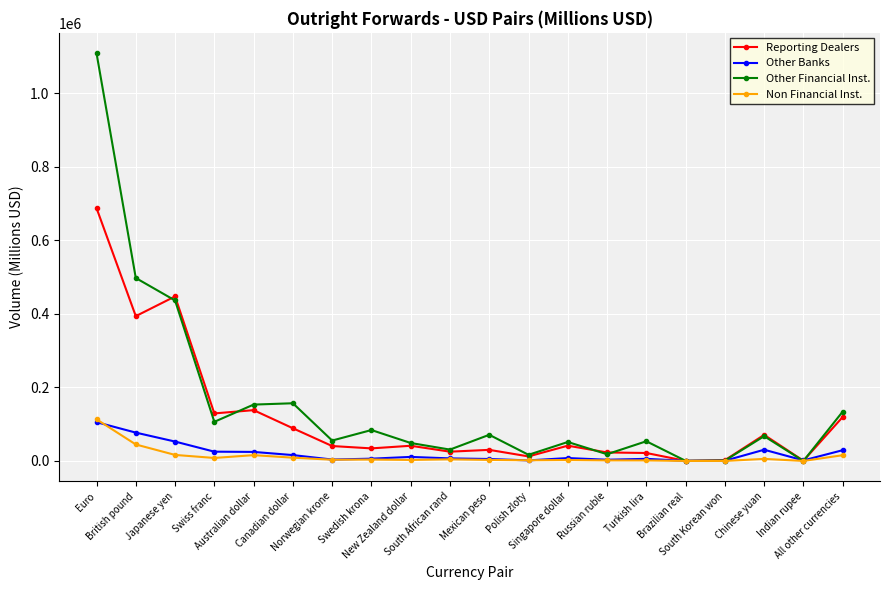

What are all the series names shown in the legend?

Reporting Dealers, Other Banks, Other Financial Inst., Non Financial Inst.